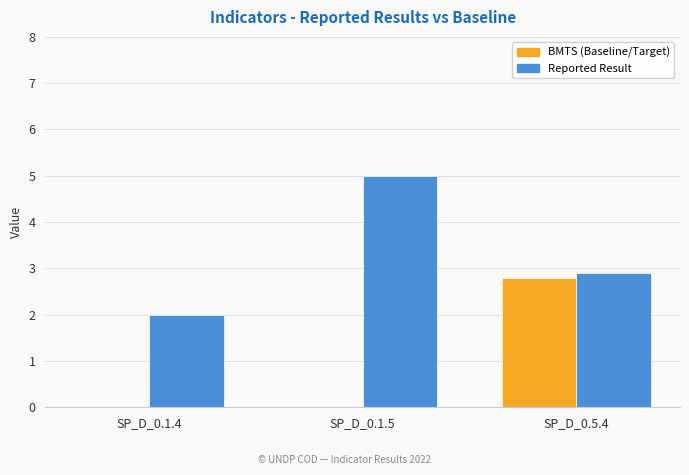

Reading left to right, what are all the values shown in this chart?

BMTS (Baseline/Target): 0.0	0.0	2.8
Reported Result: 2.0	5.0	2.9